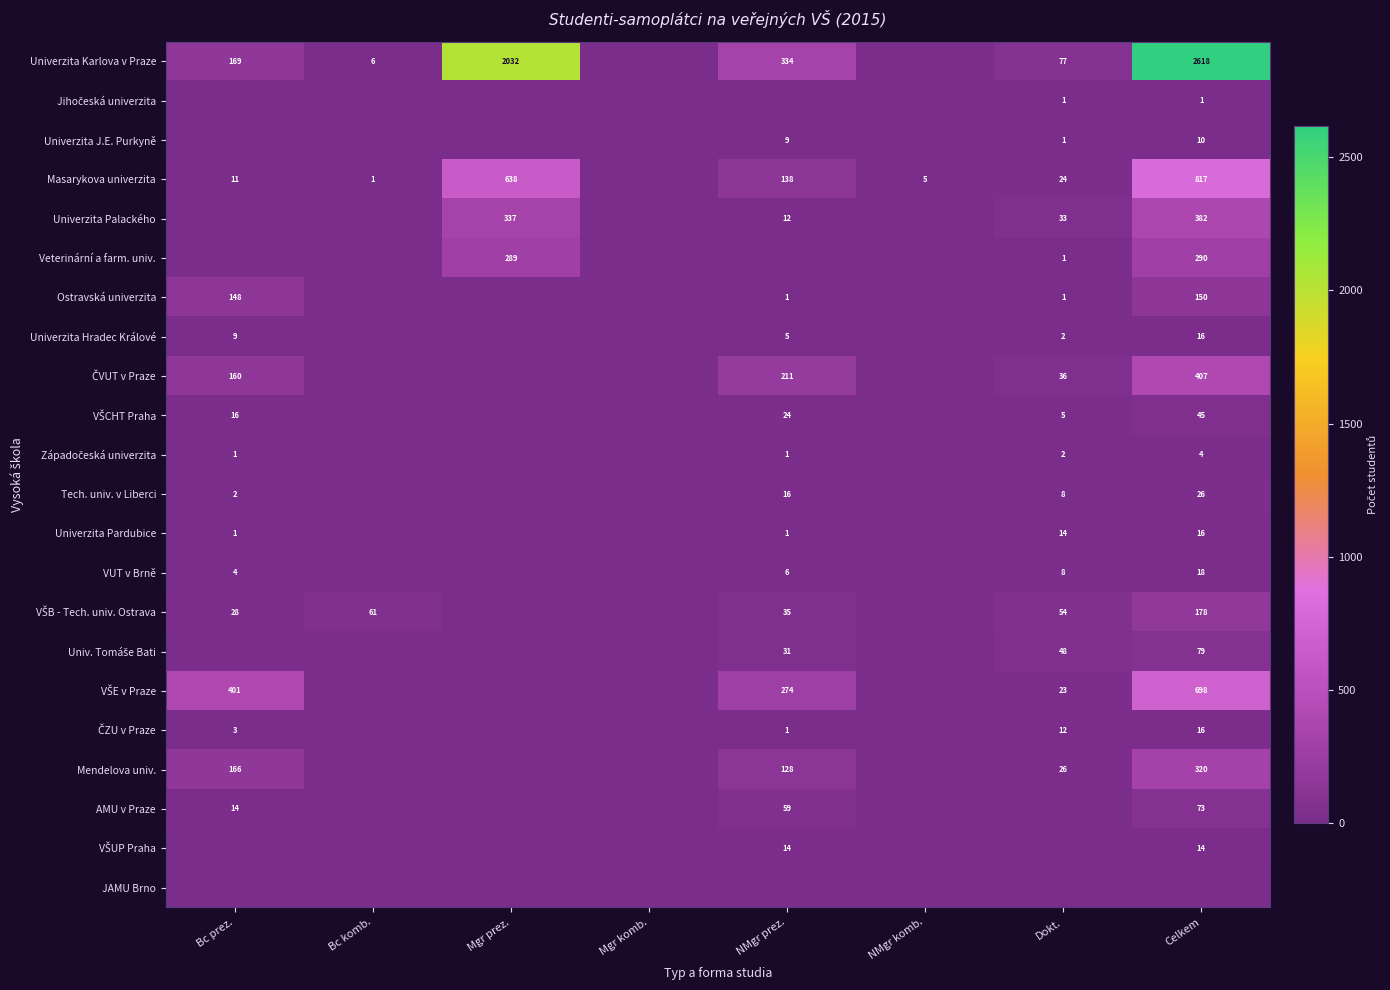

The value of VUT v Brně at NMgr prez. is 2. True or false?

False